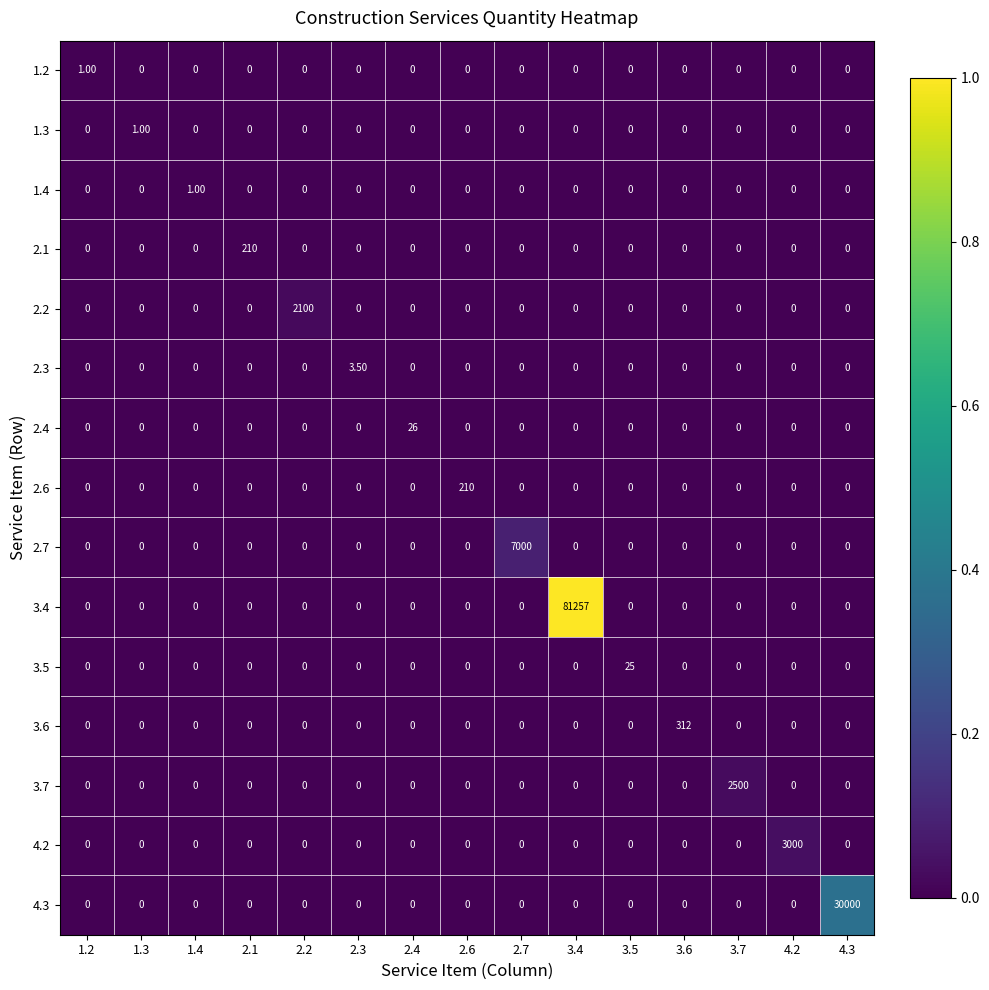

Which series changed the most between 2.3 and 4.3?

4.3